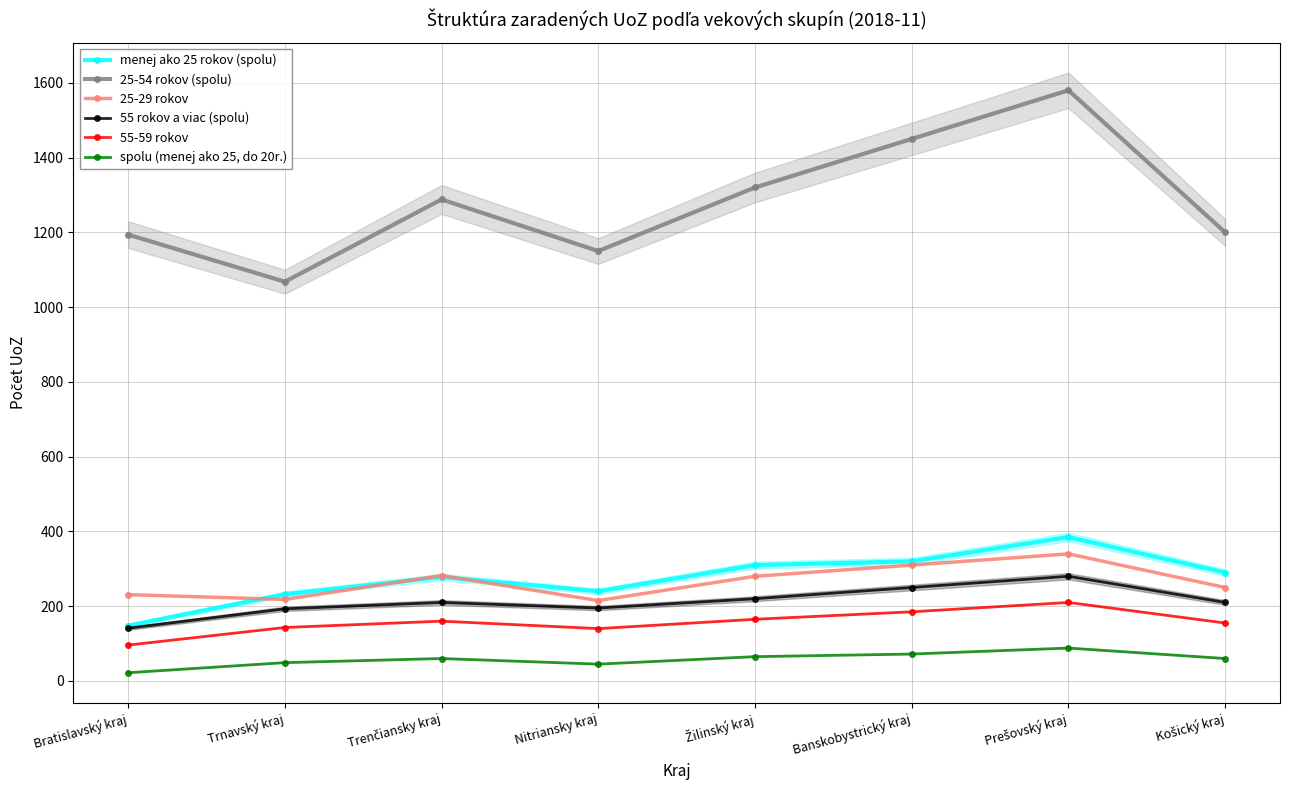

The value of menej ako 25 rokov (spolu) at Prešovský kraj is 385. True or false?

True